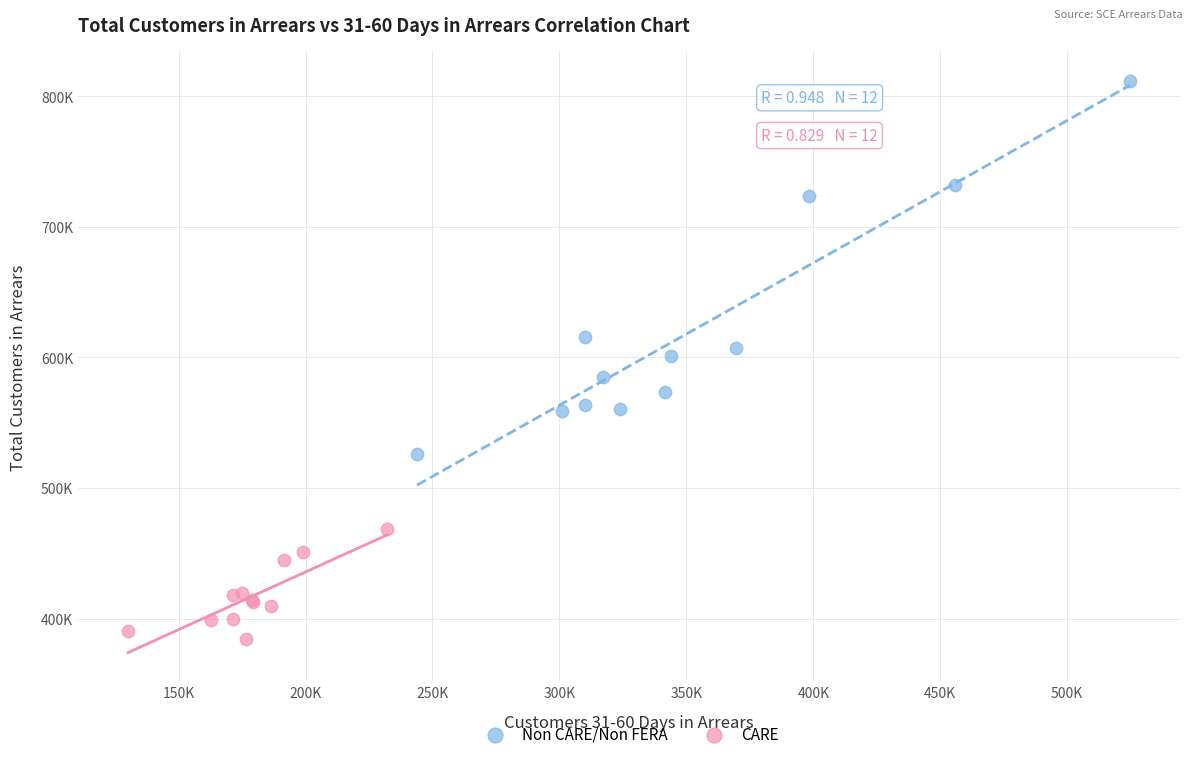

Which series reaches the maximum Y coordinate?

Non CARE/Non FERA